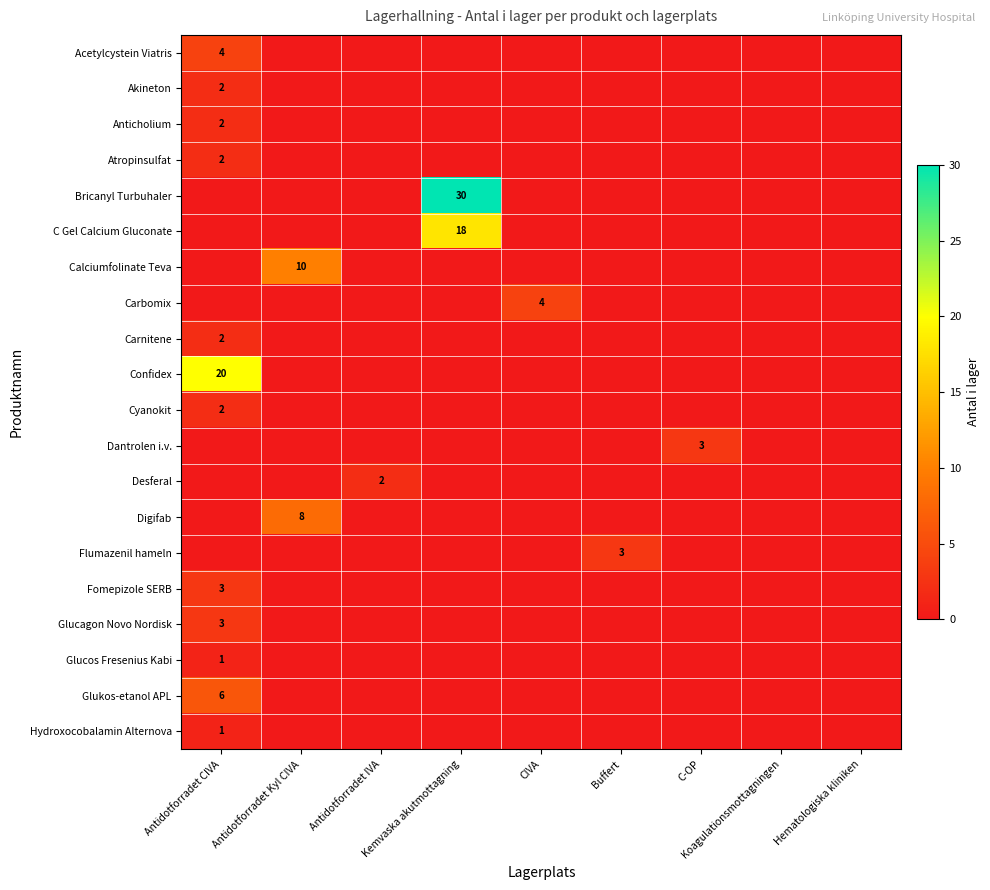

The Bricanyl Turbuhaler series shows 45 at Kemvaska akutmottagning. True or false?

False